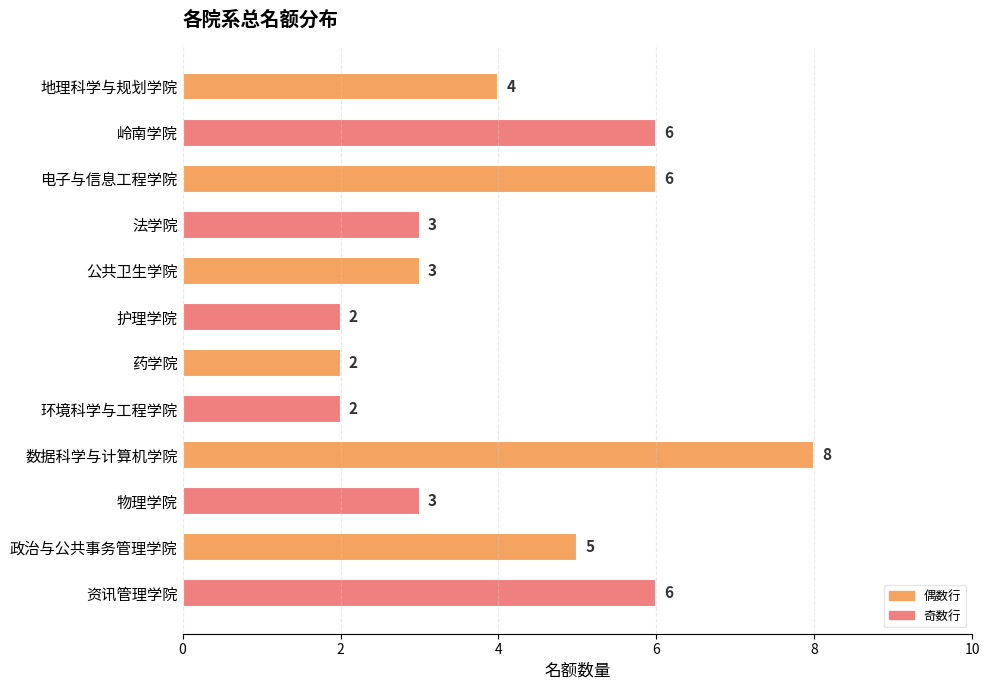

How many values are between 3 and 6?

8